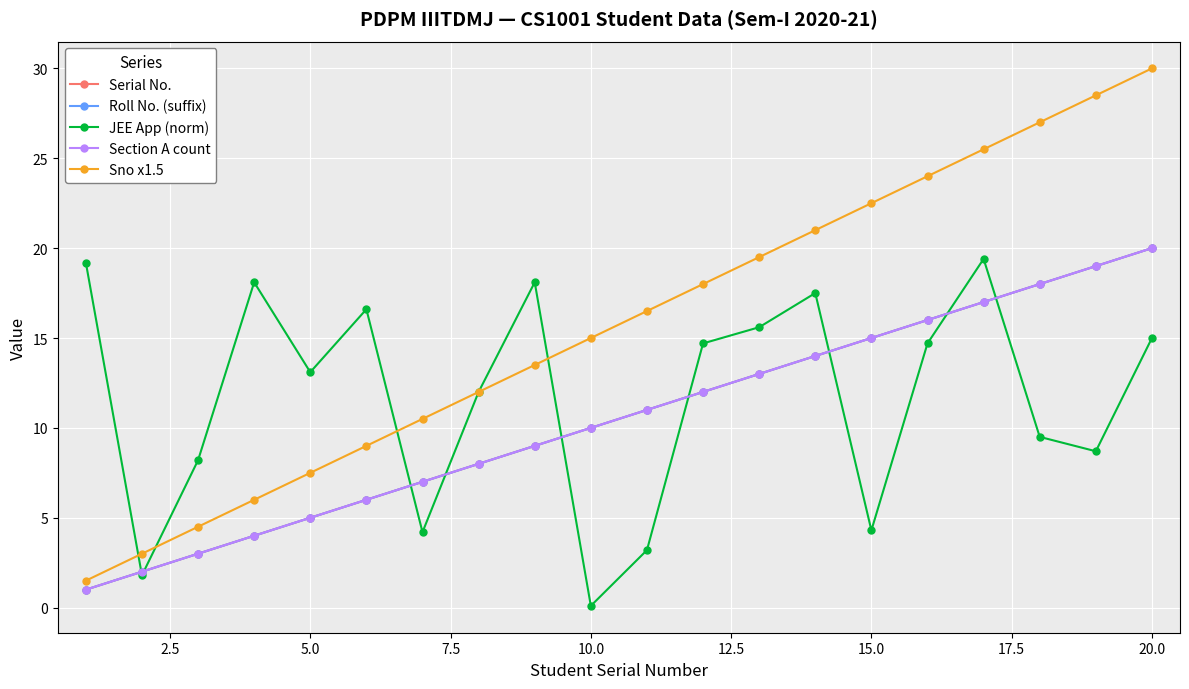

True or false: Roll No. (suffix) and Section A count cross at least once.

False